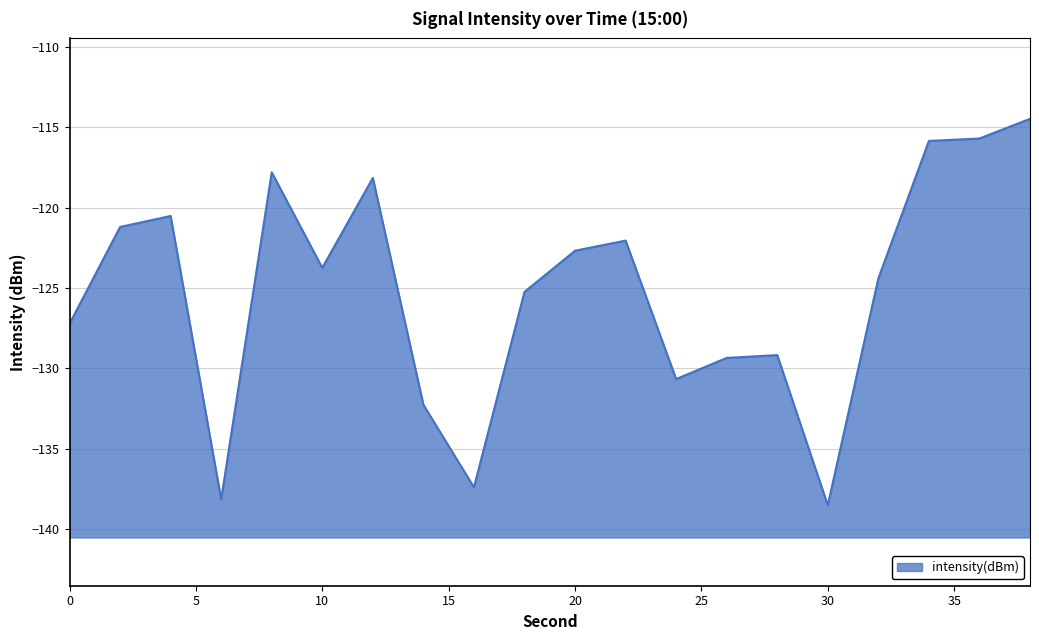

List the labels in order of value, smallest first.

30, 6, 16, 14, 24, 26, 28, 0, 18, 32, 10, 20, 22, 2, 4, 12, 8, 34, 36, 38